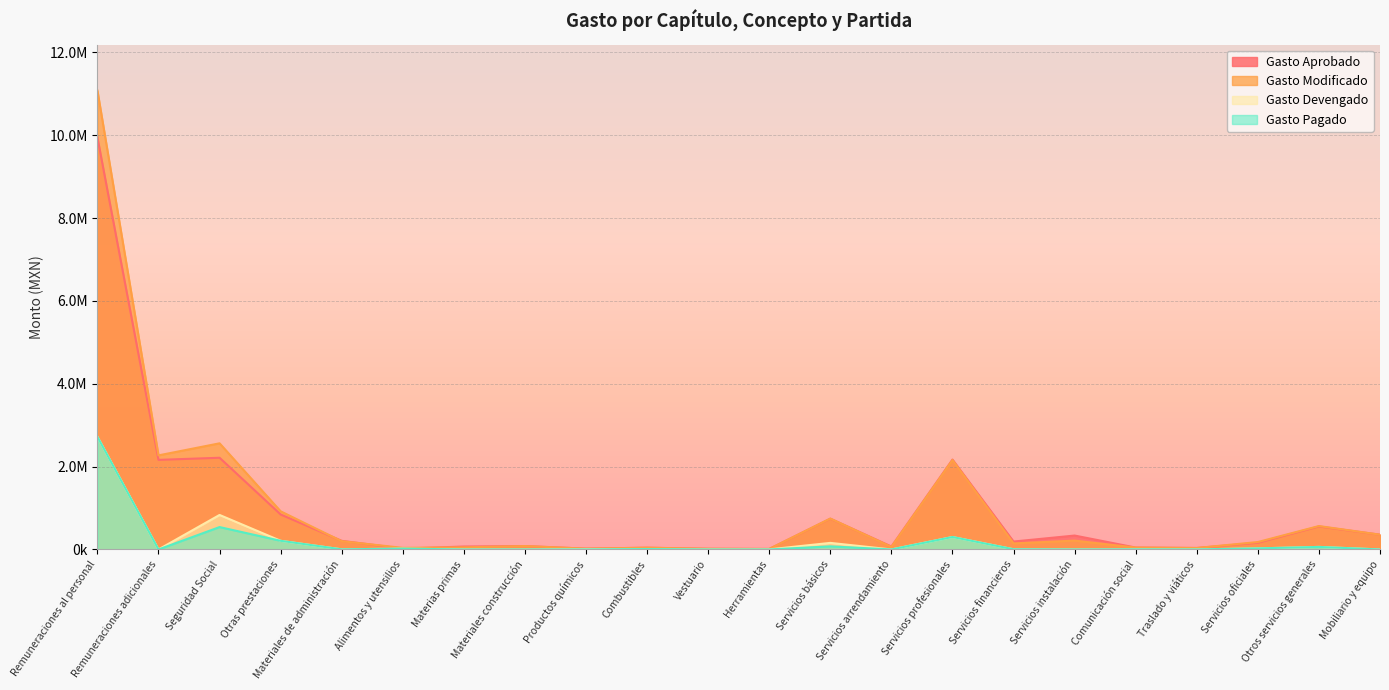

The value of Gasto Aprobado at Mobiliario y equipo is 356601.0. True or false?

True